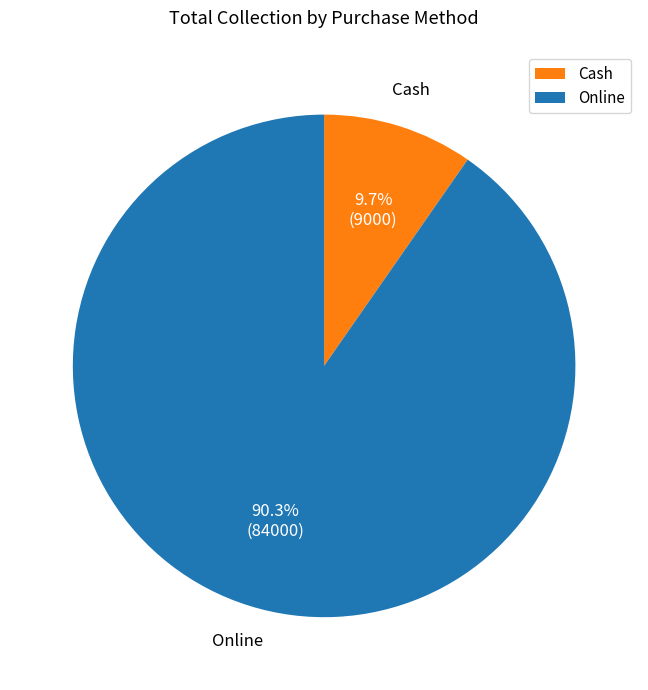

To the nearest percent, what is the difference between the largest and smallest slice percentages?

81%